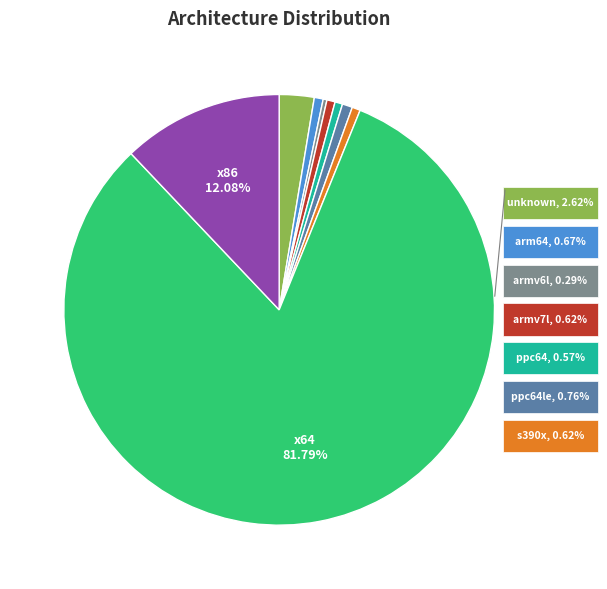

To the nearest percent, what is the combined percentage of ppc64le and s390x?

1%